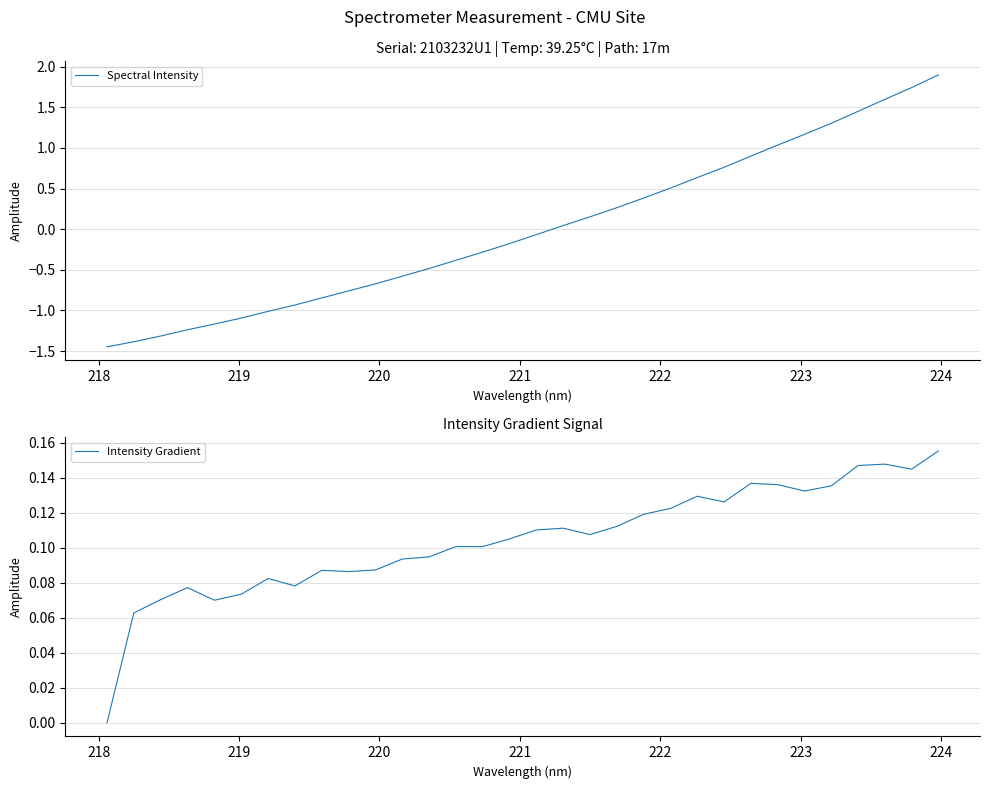

Reading left to right, what are all the values shown in this chart?

Spectral Intensity: -1.4	-1.4	-1.3	-1.2	-1.2	-1.1	-1.0	-0.9	-0.8	-0.8	-0.7	-0.6	-0.5	-0.4	-0.3	-0.2	-0.1	0.0	0.2	0.3	0.4	0.5	0.6	0.8	0.9	1.0	1.2	1.3	1.4	1.6	1.7	1.9
Intensity Gradient: 0.0	0.1	0.1	0.1	0.1	0.1	0.1	0.1	0.1	0.1	0.1	0.1	0.1	0.1	0.1	0.1	0.1	0.1	0.1	0.1	0.1	0.1	0.1	0.1	0.1	0.1	0.1	0.1	0.1	0.1	0.1	0.2